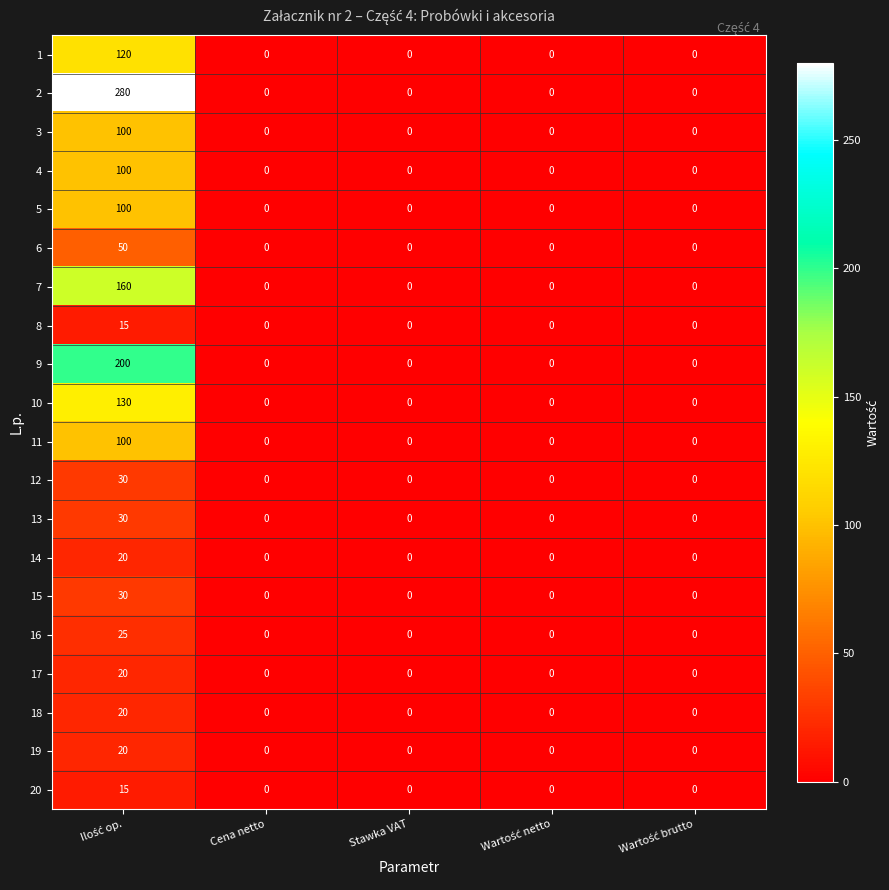

The value of 18 at Cena netto is 9. True or false?

False